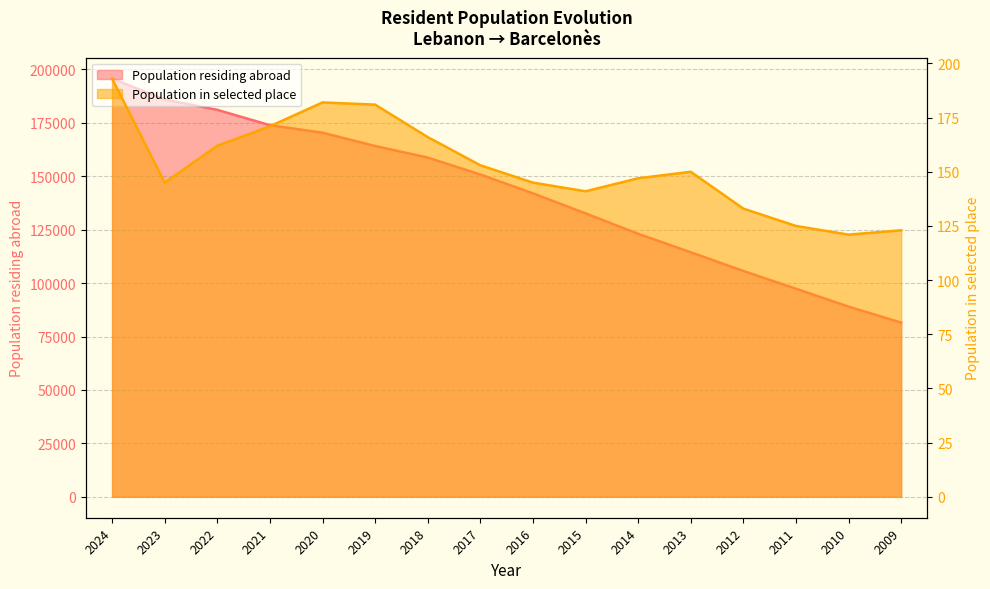

Reading left to right, list all the values displayed in this chart.

Population residing abroad: 195653	185848	181038	173853	170352	164119	158715	150790	141976	132594	123046	114406	105652	97358	88975	81488
Population in selected place: 193	145	162	171	182	181	166	153	145	141	147	150	133	125	121	123